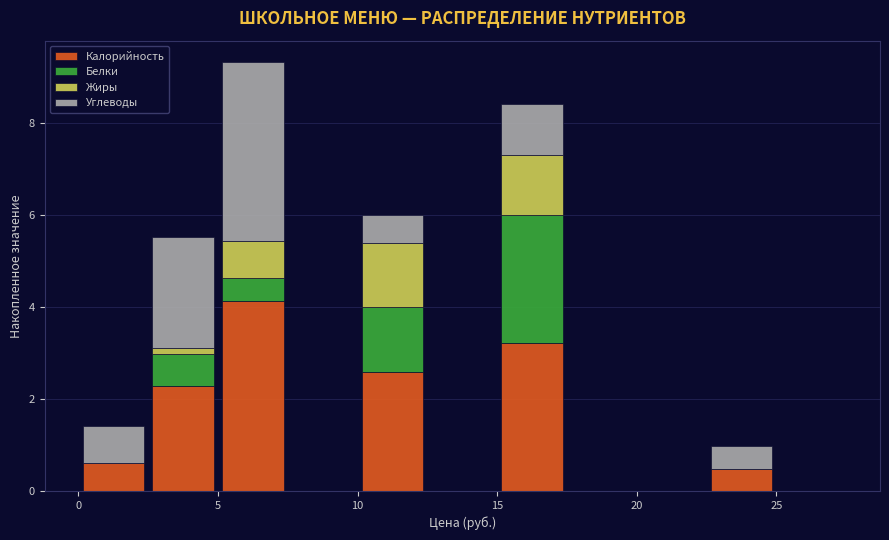

Which range on the x-axis has the tallest stacked bar (by total height)?

5.0 to 7.5